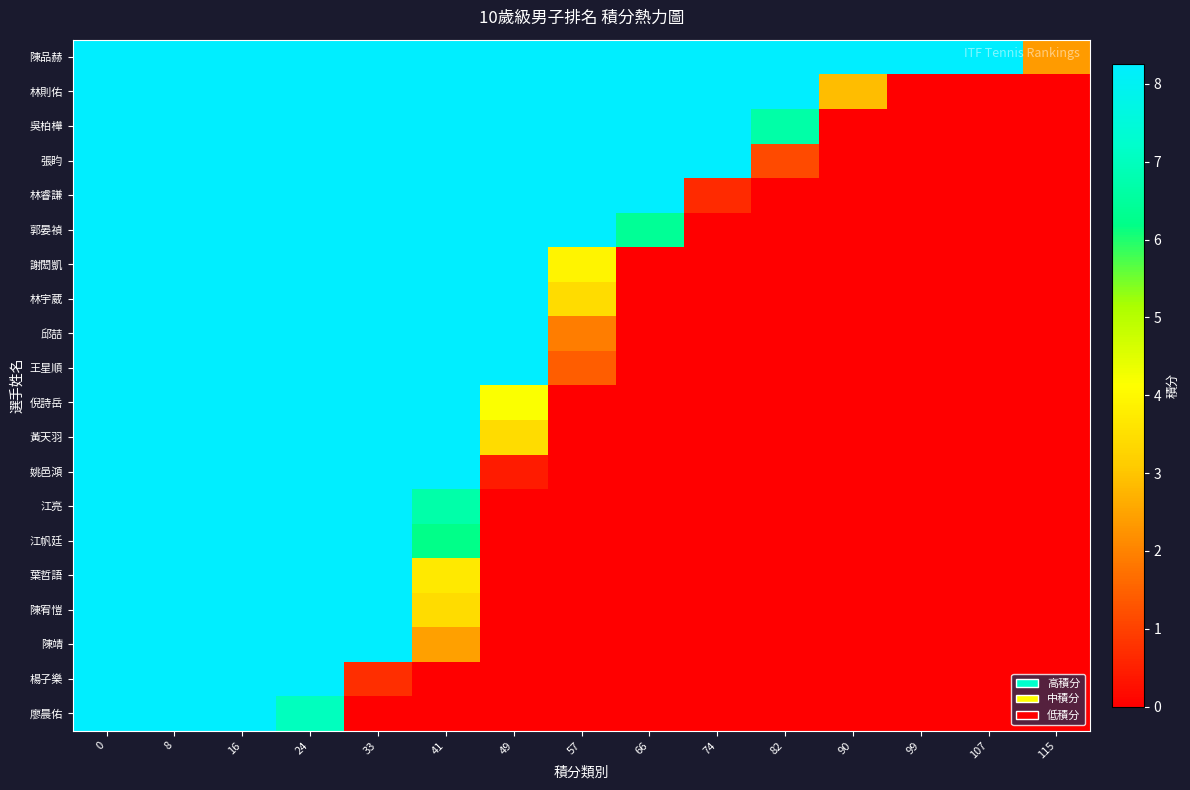

How many categories are shown in the chart?

15